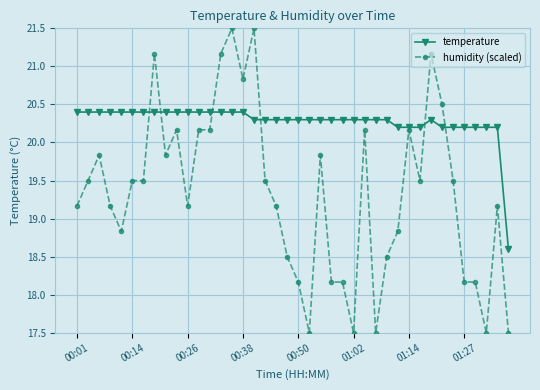

How many data points does each series have?

40